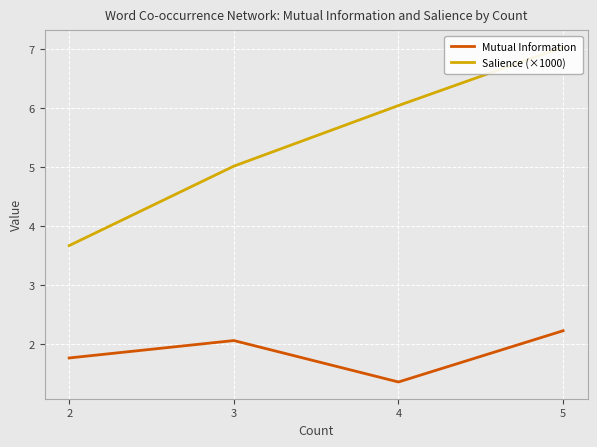

What is the sum of the Mutual Information values at 4 and 5?

3.6